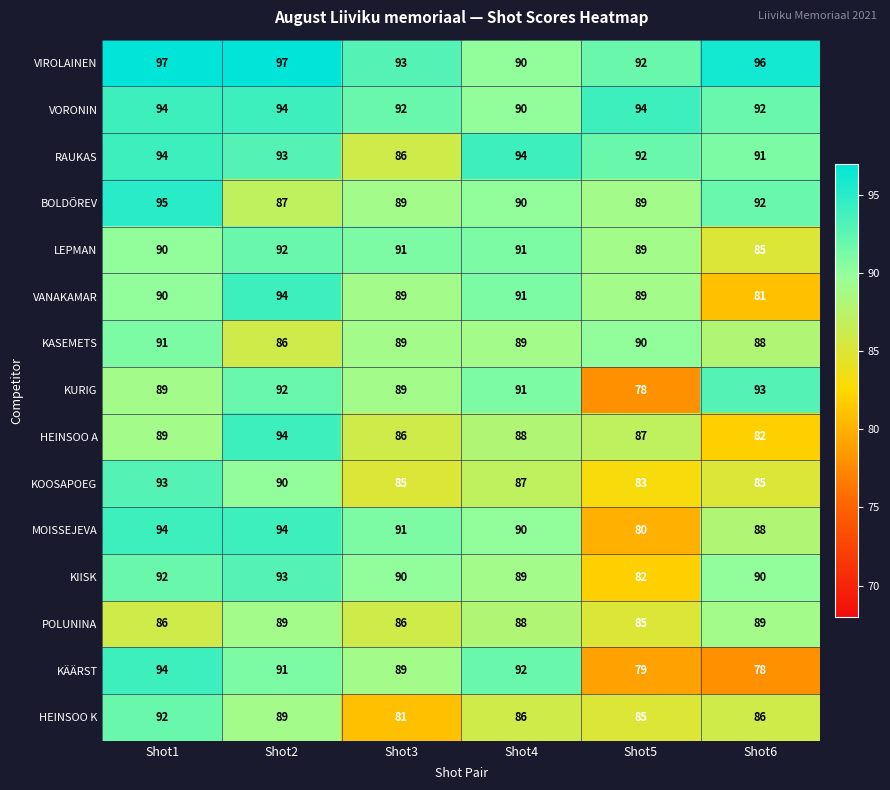

Is it true that VANAKAMAR equals 124 at Shot6?

False